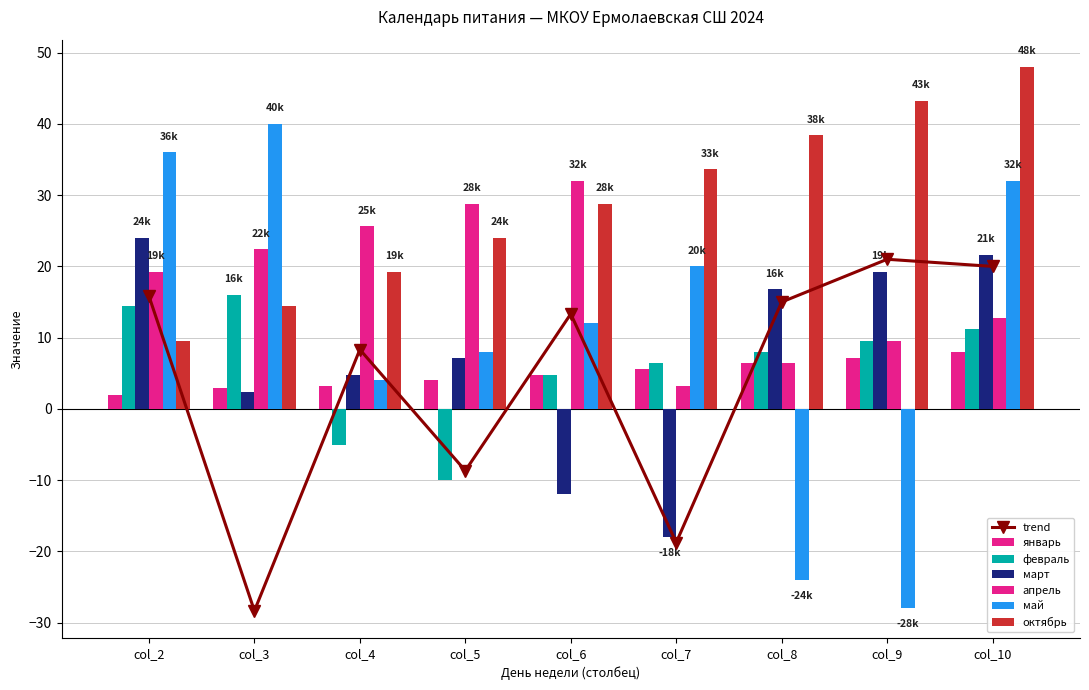

What is the sum of the апрель values at col_7 and col_6?

35.2